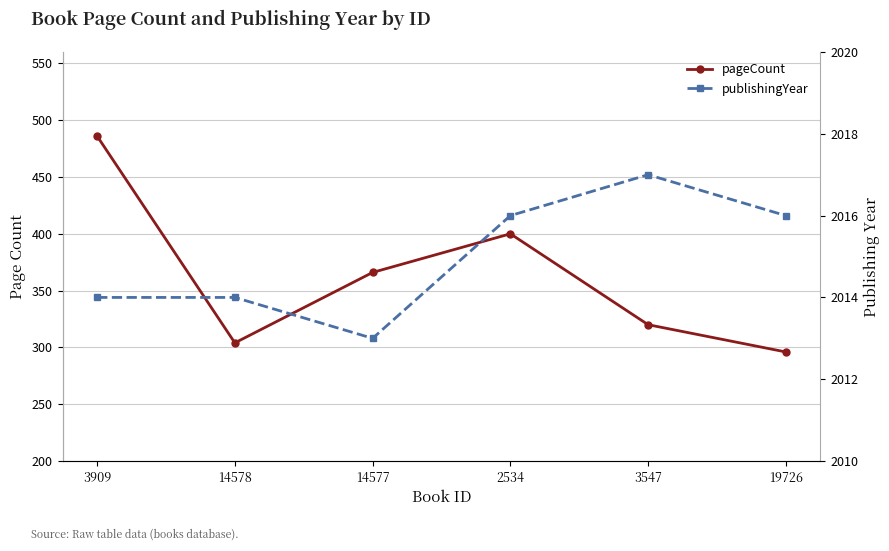

True or false: pageCount and publishingYear intersect in this chart.

False